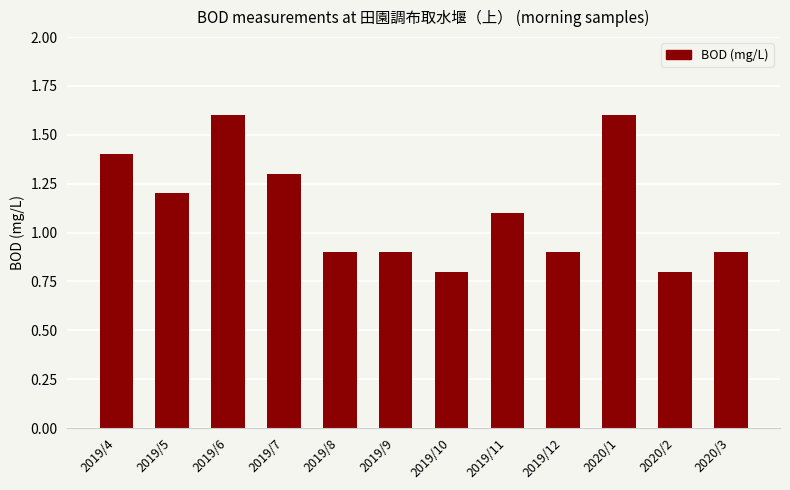

What is the average value?

1.1